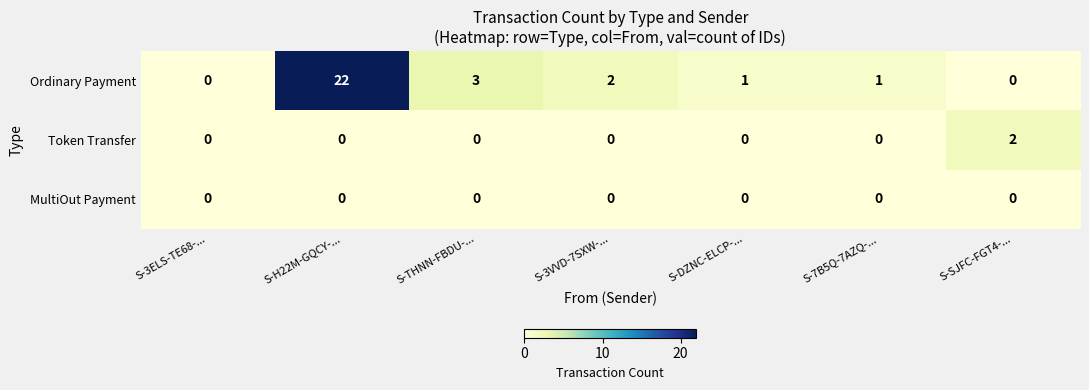

Which series changed the most between S-3ELS-TE68-... and S-3VVD-7SXW-...?

Ordinary Payment